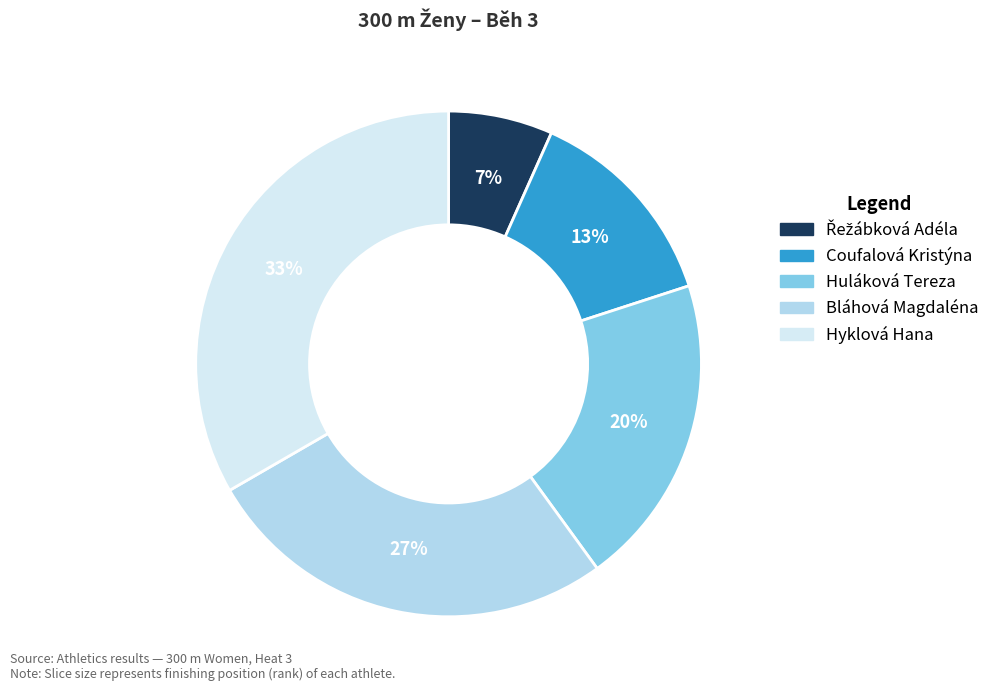

Is the sum of Huláková Tereza and Coufalová Kristýna greater than half?

No